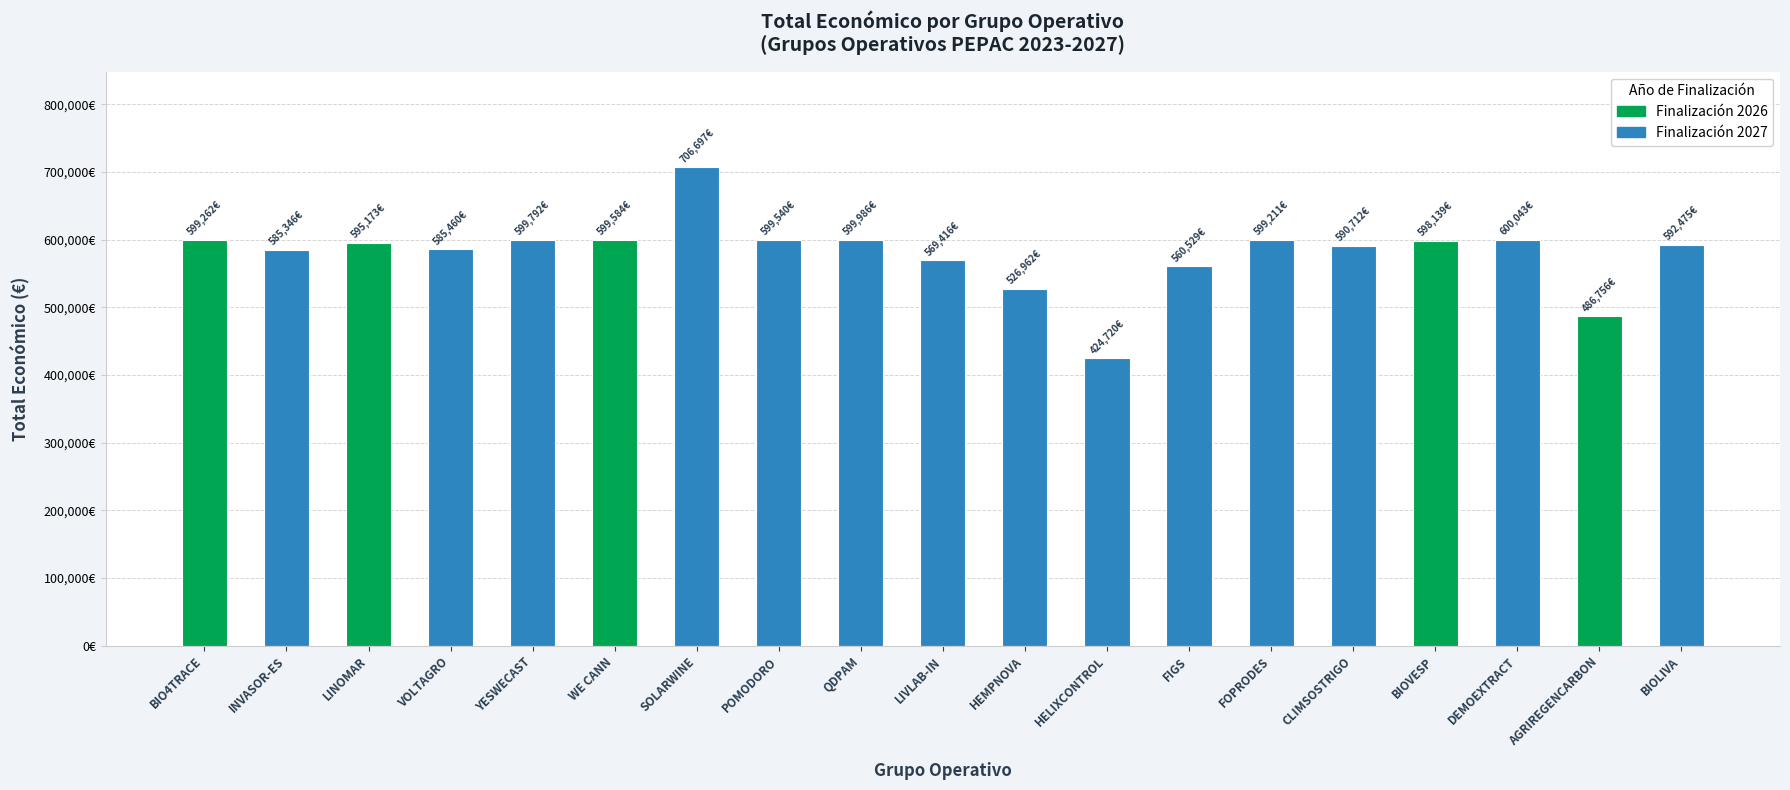

Reading left to right, transcribe all the data shown in this chart.

599262	585346	595173	585460	599792	599584	706697	599540	599986	569416	526962	424720	560529	599211	590712	598139	600043	486756	592475